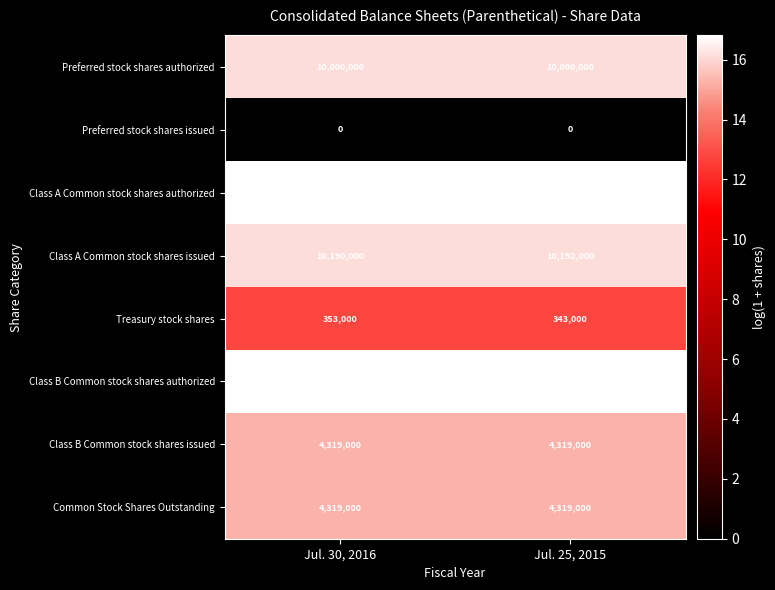

What is the average value of the Class B Common stock shares authorized series?

20000000